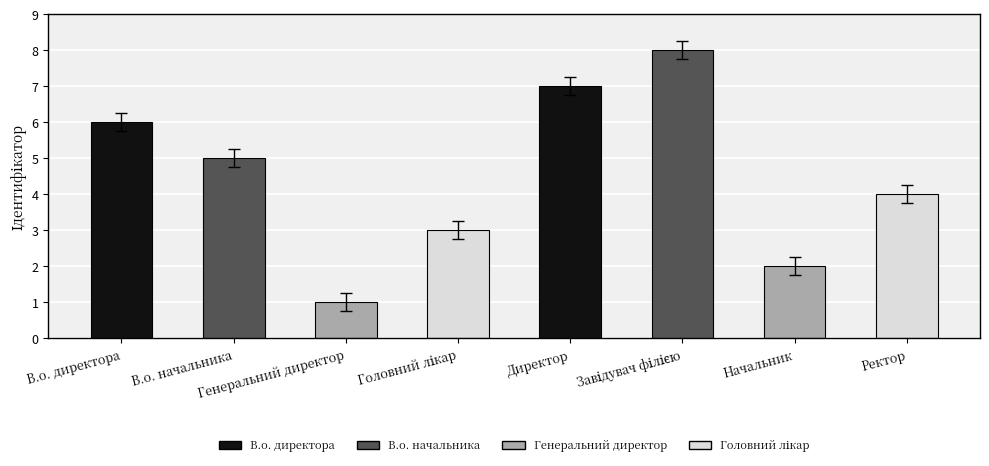

What is the greatest value displayed?

8